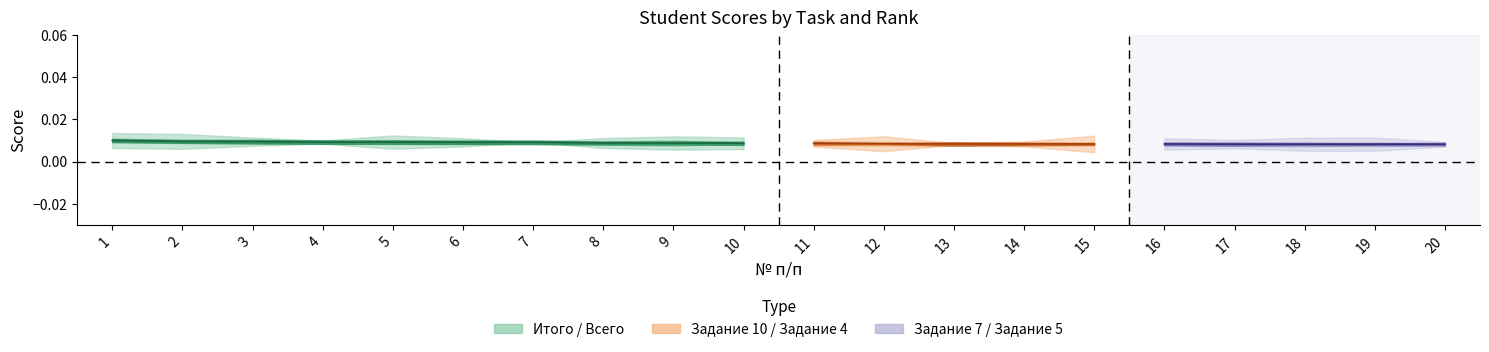

Is this an area chart (filled region under the line)?

No